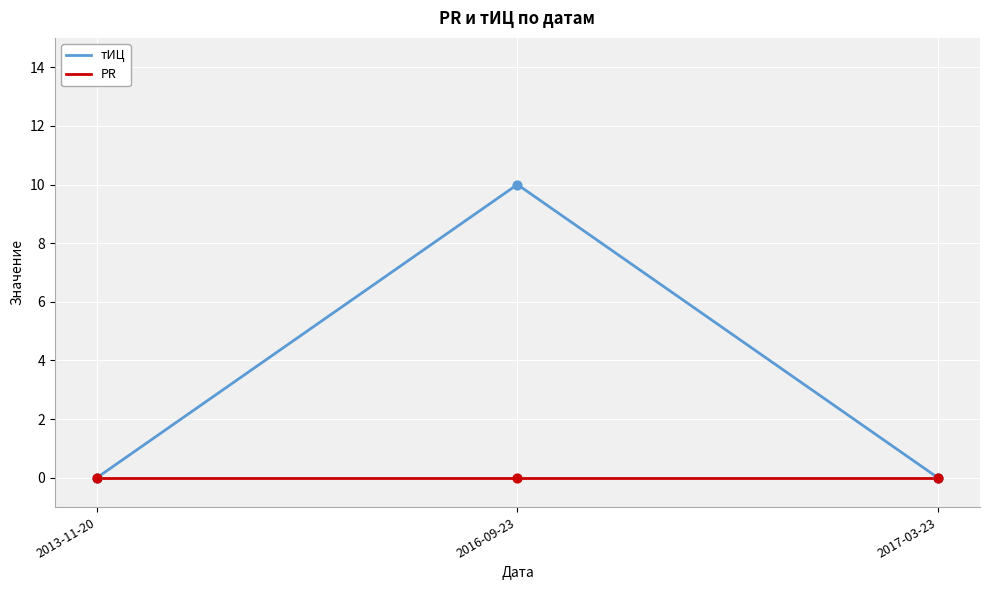

Which series changed the most between 2016-09-23 and 2017-03-23?

тИЦ